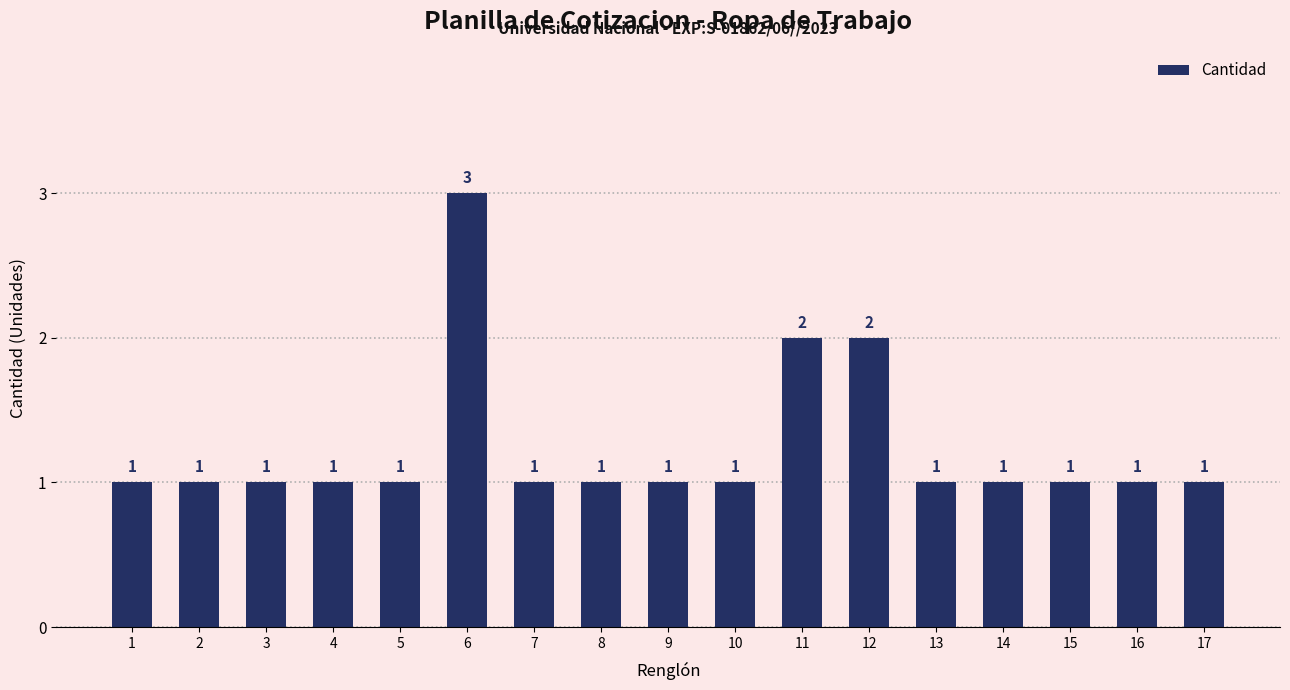

Reading right to left, list all the values displayed in this chart.

17=1	16=1	15=1	14=1	13=1	12=2	11=2	10=1	9=1	8=1	7=1	6=3	5=1	4=1	3=1	2=1	1=1